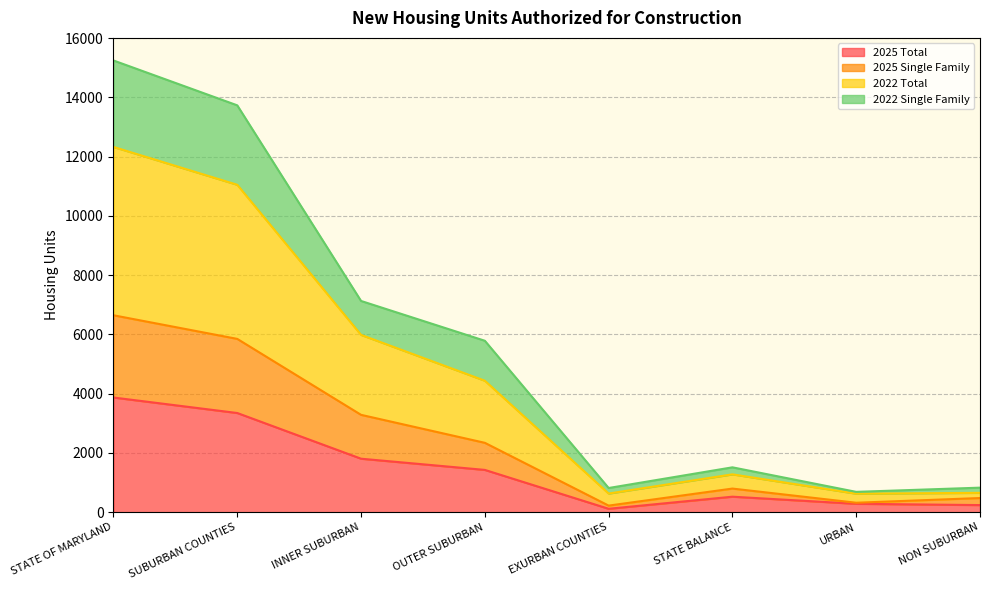

Where is the first local maximum for 2025 Total?

STATE BALANCE